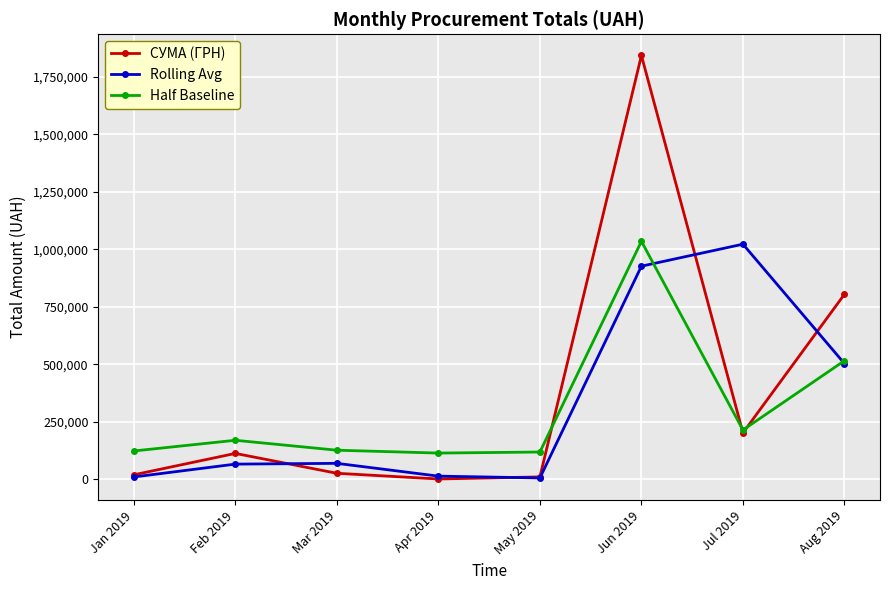

Which series has the widest spread of values?

СУМА (ГРН)